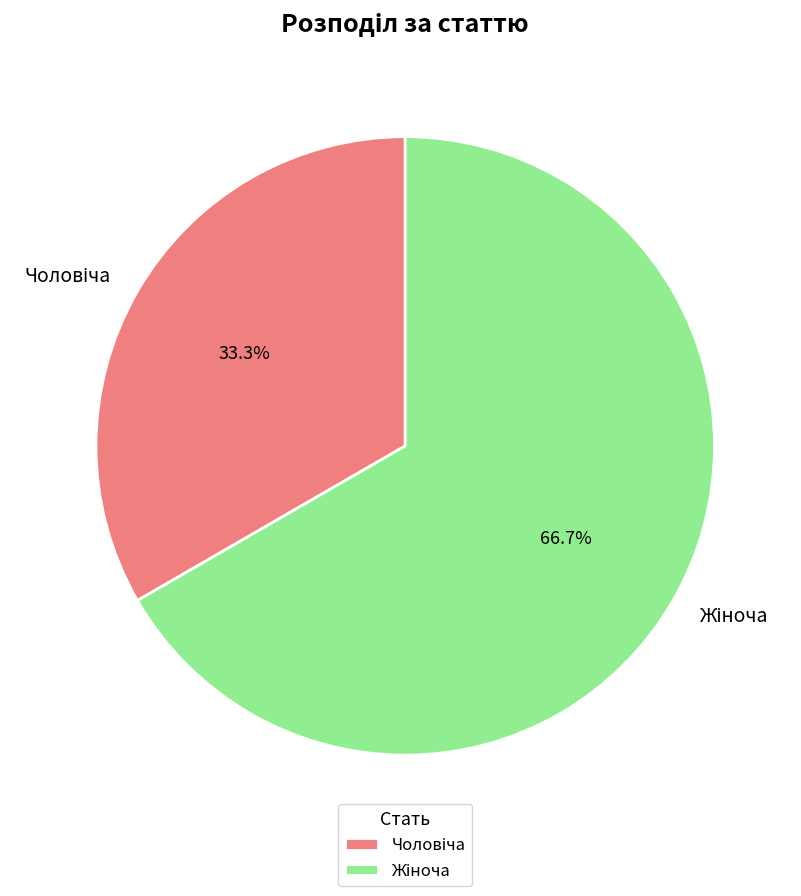

Is there any slice that represents more than half of the pie?

Yes